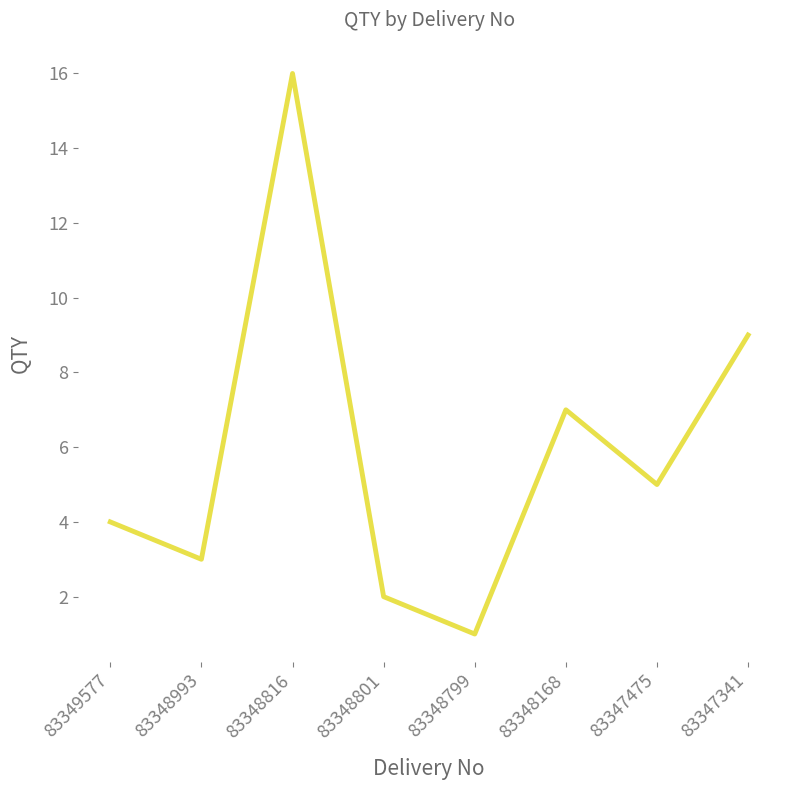

Rank the categories by value from lowest to highest.

83348799, 83348801, 83348993, 83349577, 83347475, 83348168, 83347341, 83348816